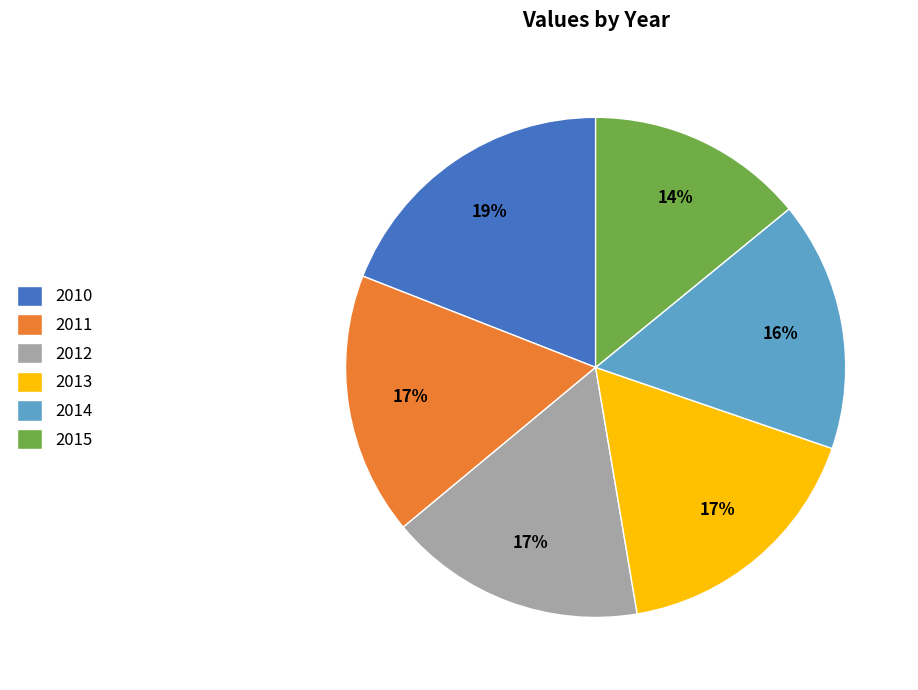

What percentage is the 2014 slice, to the nearest percent?

16%